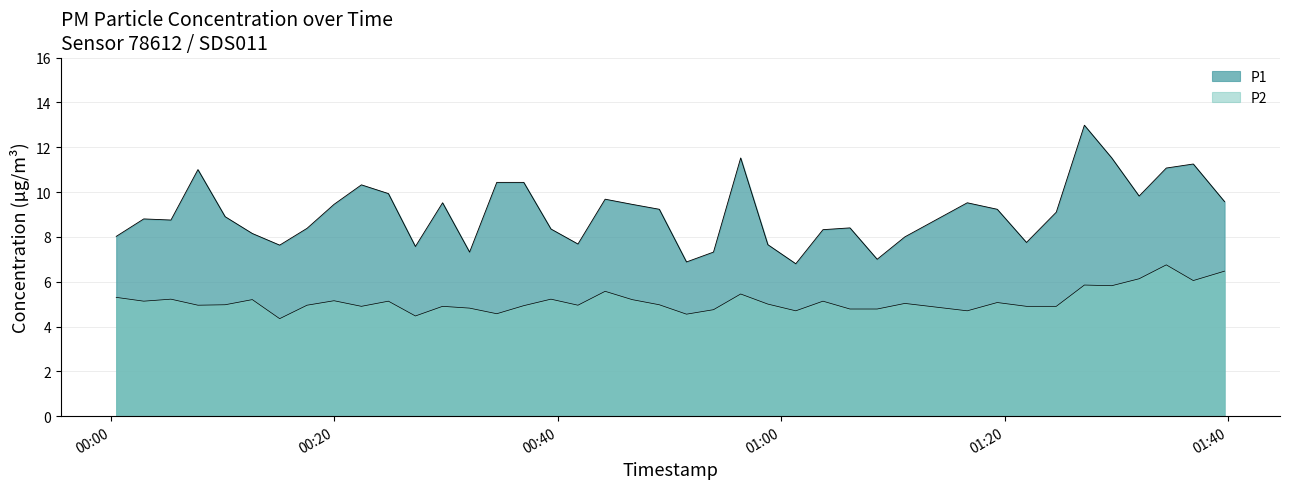

What is the sum of all P2 values?

205.7